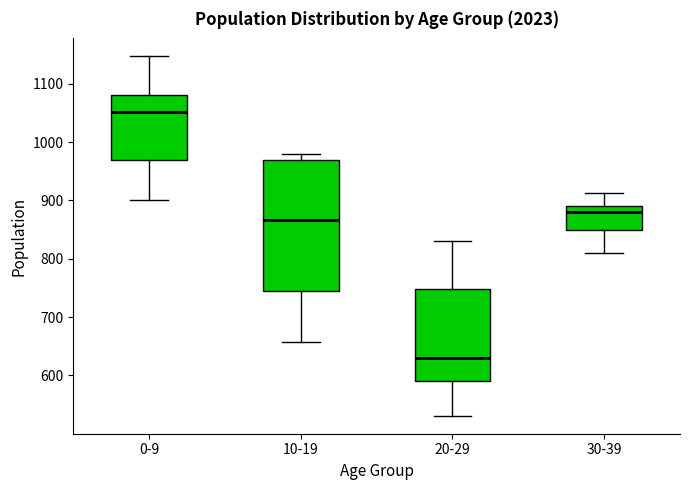

Which box is the tallest, from its lower edge to its upper edge?

10-19